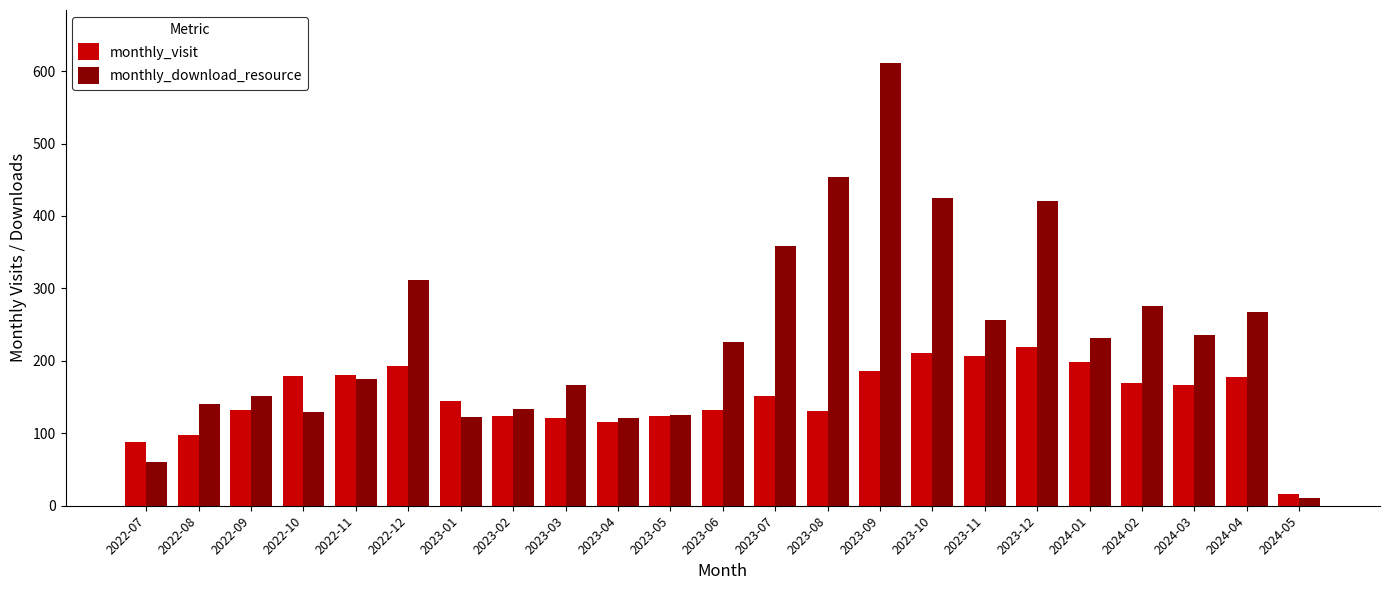

Between 2023-05 and 2023-06, which series saw the biggest shift?

monthly_download_resource